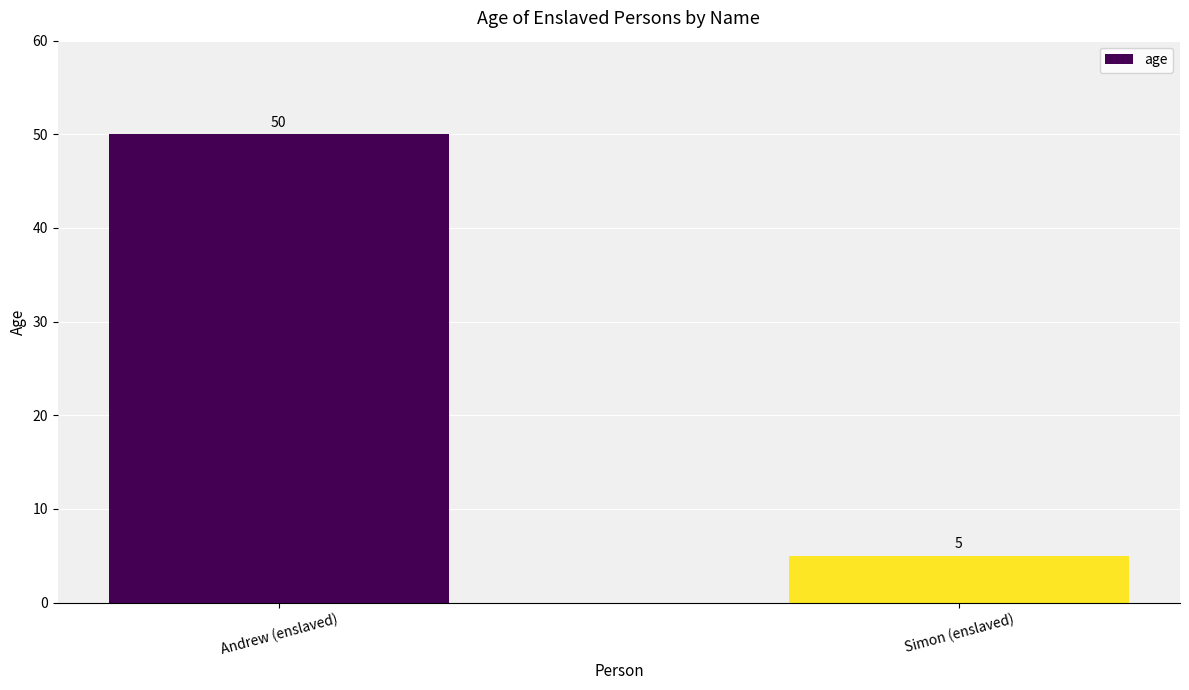

What is the minimum value shown in the chart?

5